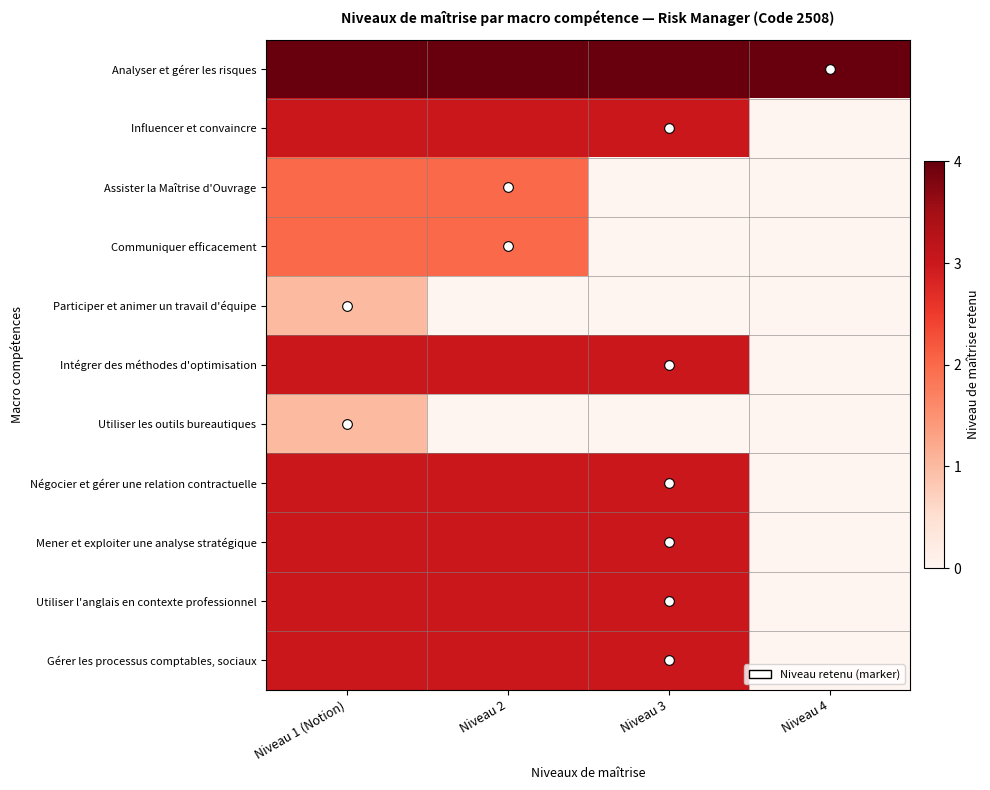

Which series has the largest range (max minus min)?

Influencer et convaincre